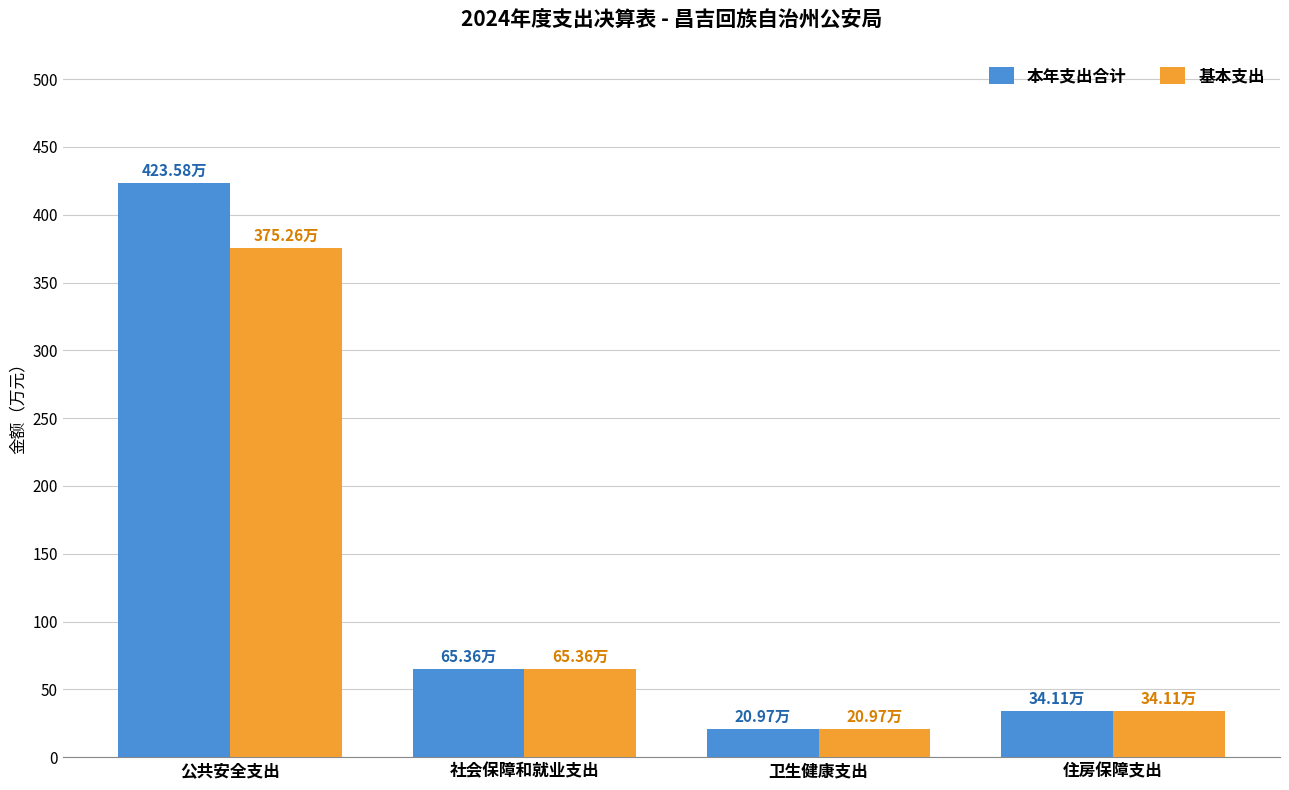

What is the average value of the 本年支出合计 series?

136.0